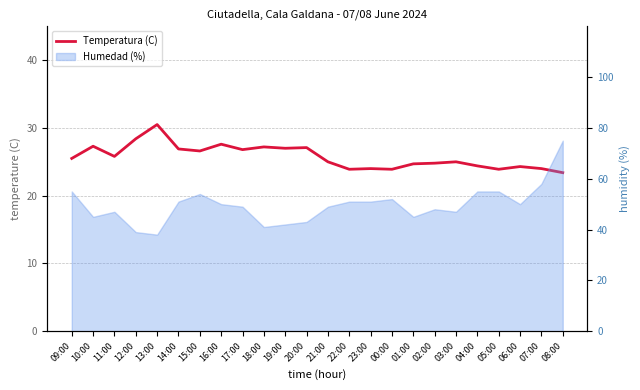

What is the difference between the second highest and minimum values?

5.0